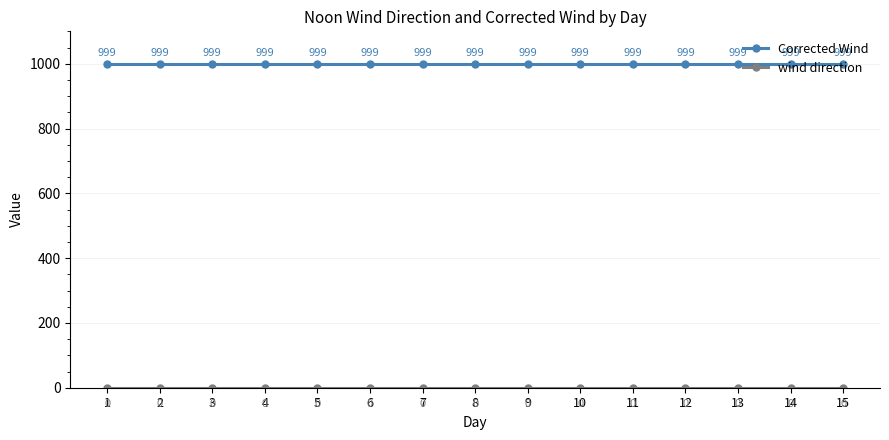

What is the total value across all series at 13?

999